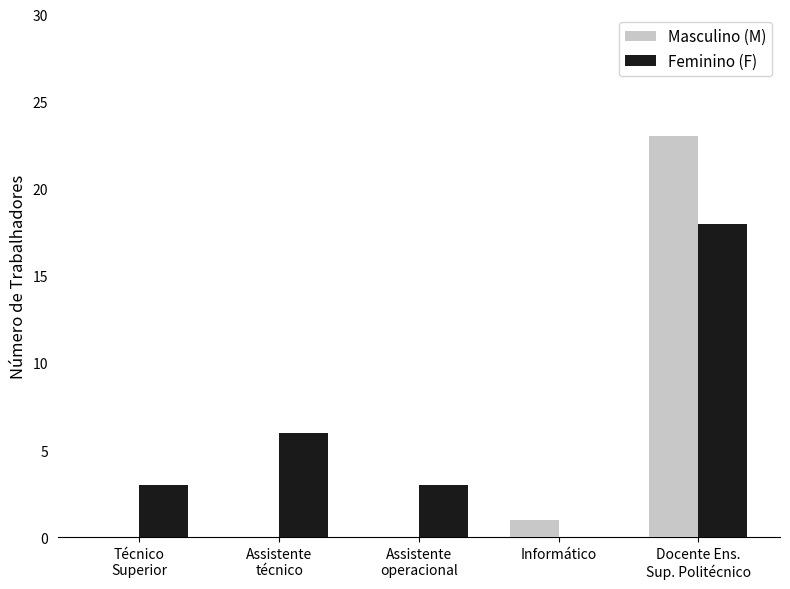

What is the spread (max minus min) of values at Informático?

1